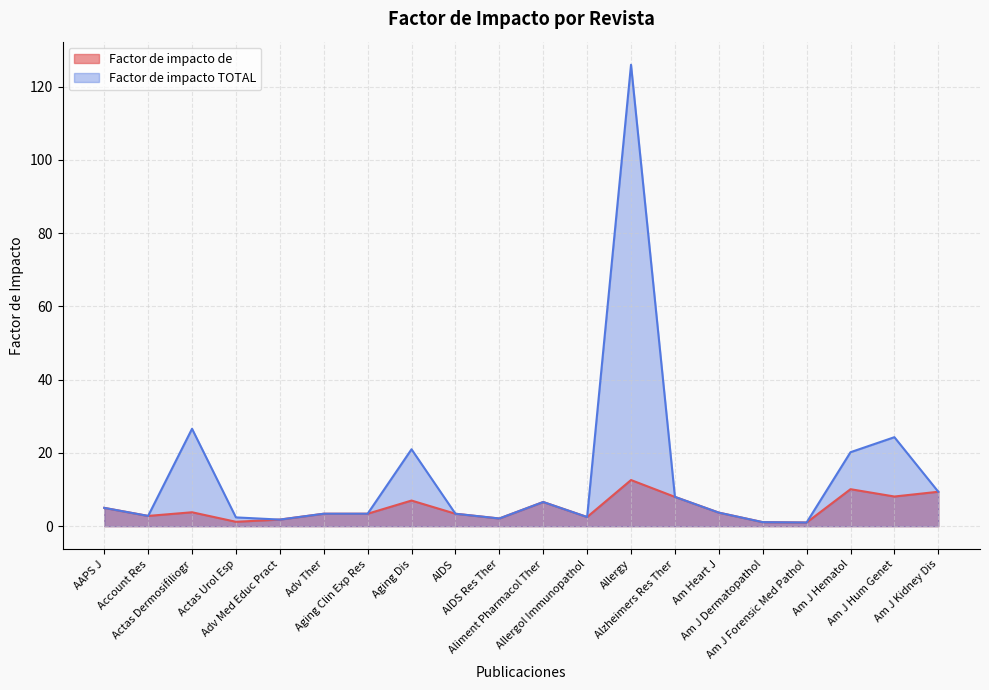

What is the average value of the Factor de impacto TOTAL series?

13.7